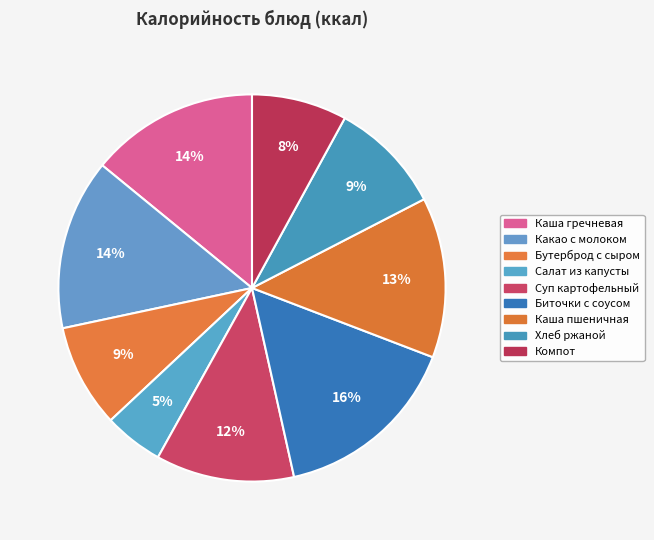

Combined, what portion of the pie is Хлеб ржаной and Салат из капусты?

14.4%